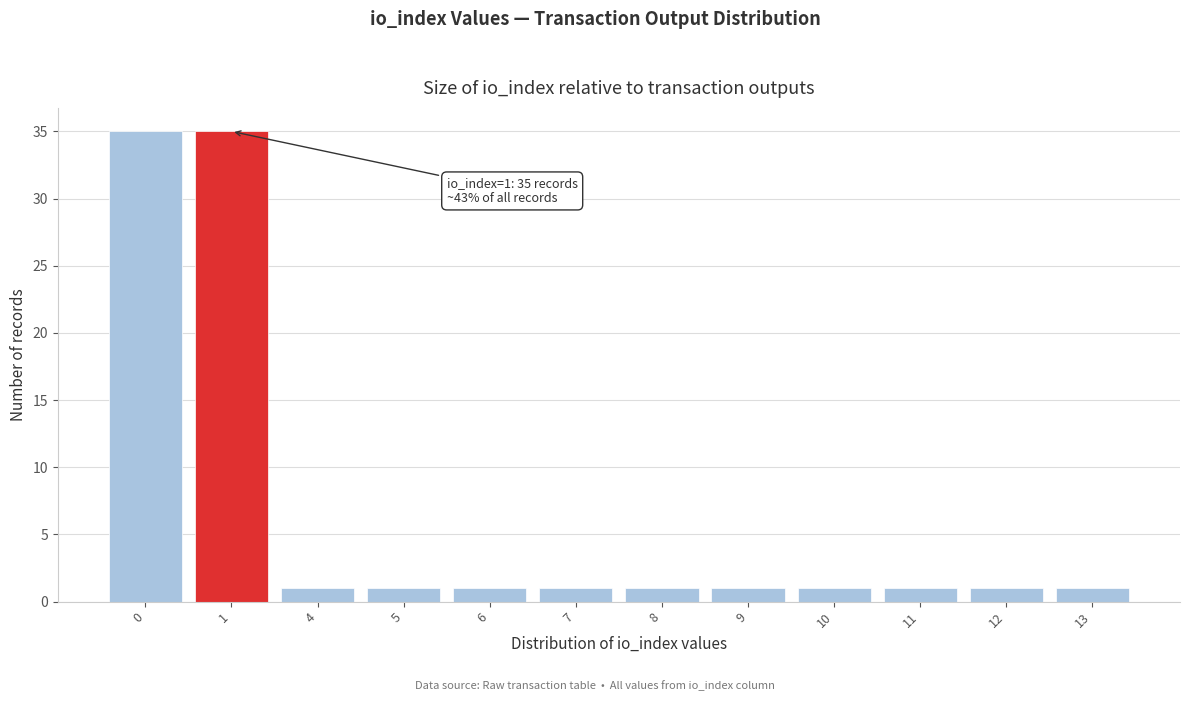

Reading left to right, list all the values displayed in this chart.

0=35	1=35	4=1	5=1	6=1	7=1	8=1	9=1	10=1	11=1	12=1	13=1